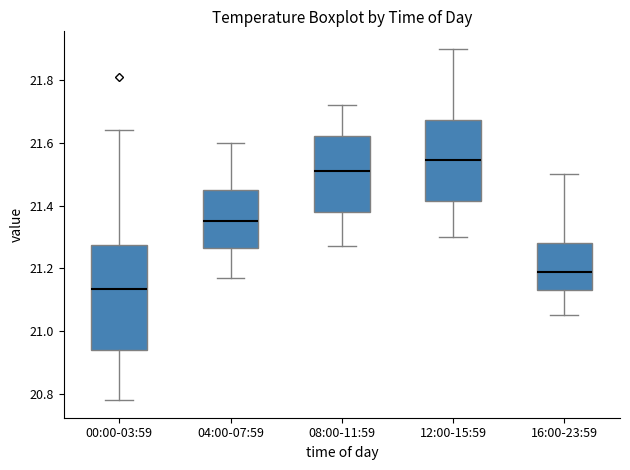

Reading left to right, transcribe this box plot: for each box, give where its median line is, the range the box spans, and where its two whiskers end, as read against the y-axis. The values are not printed on the chart, so give them approximately, as read against the axis.

00:00-03:59: median 21.14, box 20.94 to 21.28, whiskers 20.78 to 21.64
04:00-07:59: median 21.36, box 21.26 to 21.46, whiskers 21.18 to 21.60
08:00-11:59: median 21.52, box 21.38 to 21.62, whiskers 21.28 to 21.72
12:00-15:59: median 21.54, box 21.42 to 21.68, whiskers 21.30 to 21.90
16:00-23:59: median 21.20, box 21.14 to 21.28, whiskers 21.06 to 21.50